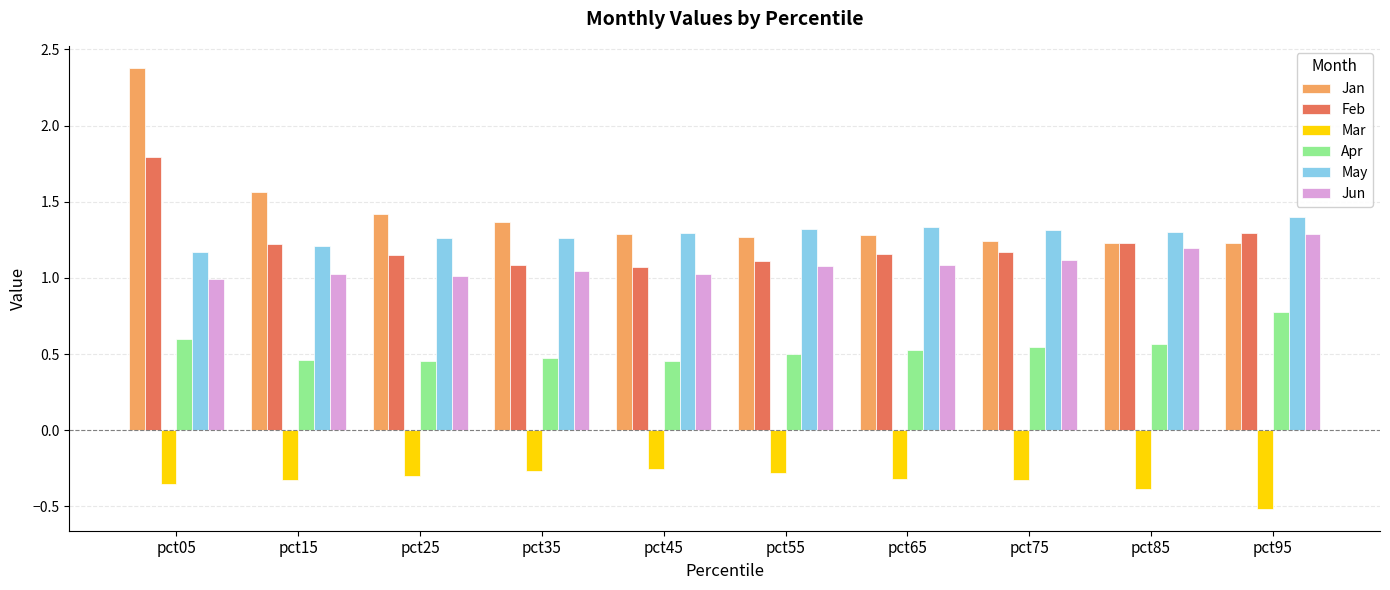

Is it true that Apr equals 0.7 at pct65?

False